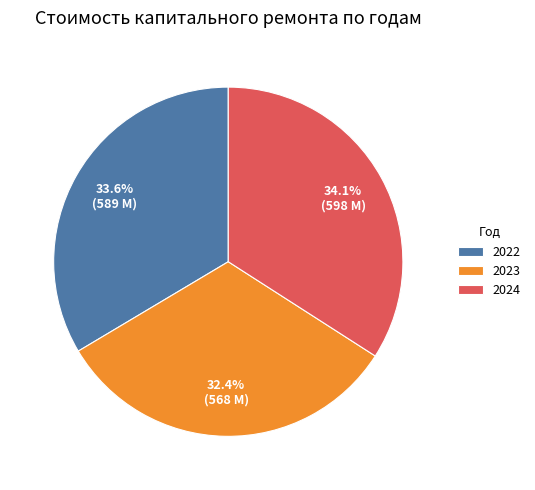

Is it true that 2022 is 21% of the pie?

False